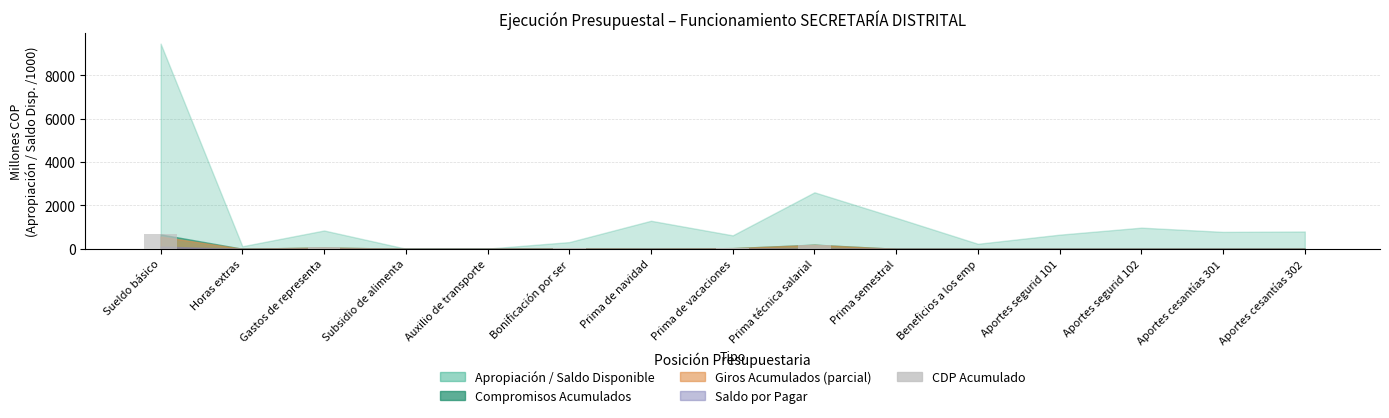

True or false: the data shows 424.6 at Aportes cesantías 301.

False